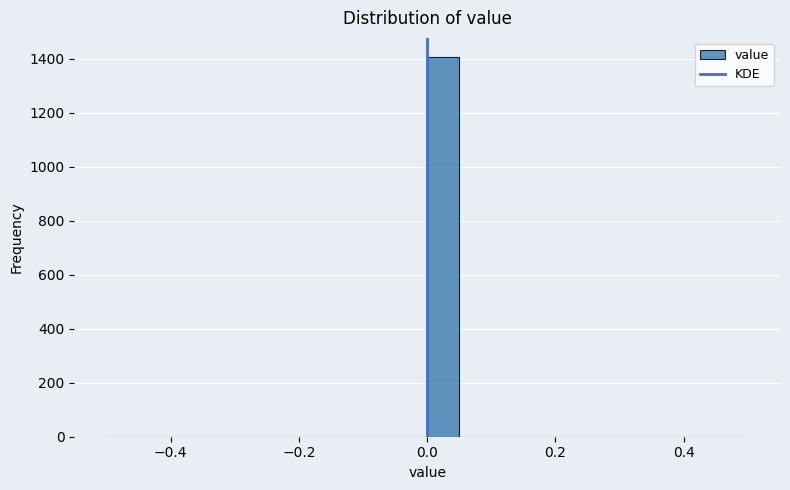

Around what value on the x-axis is the tallest bar? Give the approximate position of its centre, as read against the axis.

0.02